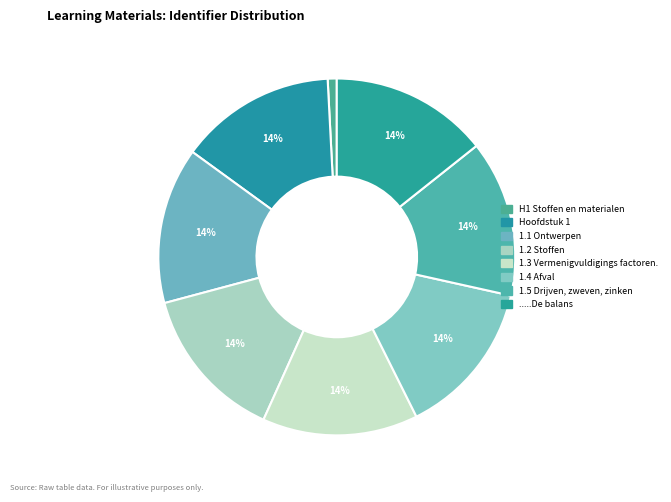

Is it true that H1 Stoffen en materialen is 1% of the pie?

True